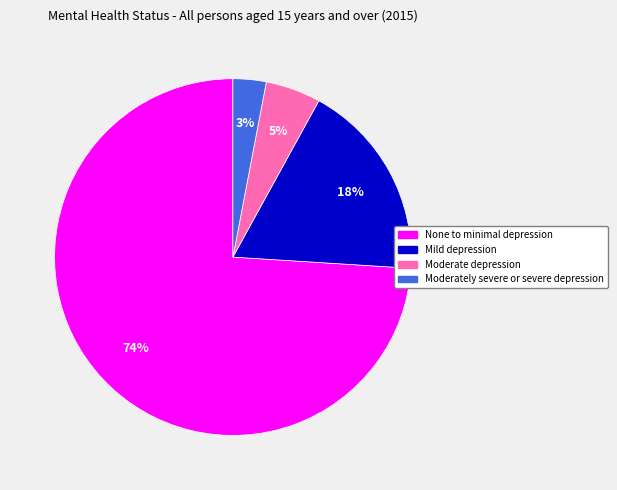

To the nearest percent, what percentage of the pie is Moderately severe or severe depression?

3%